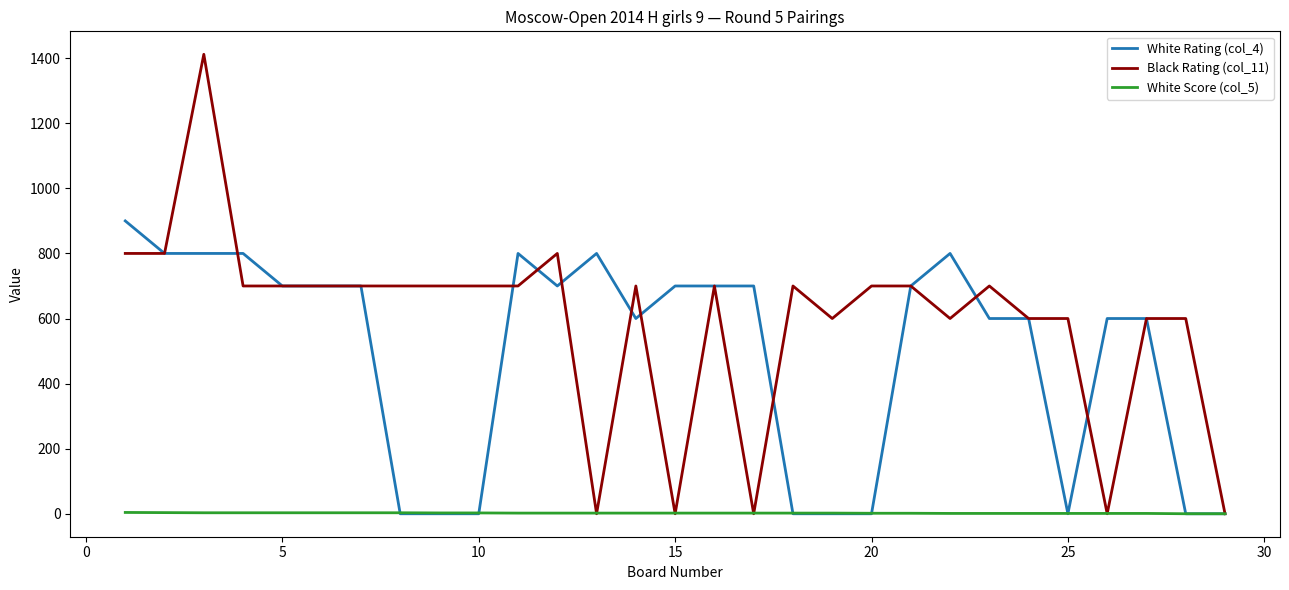

How many series are shown in this chart?

3